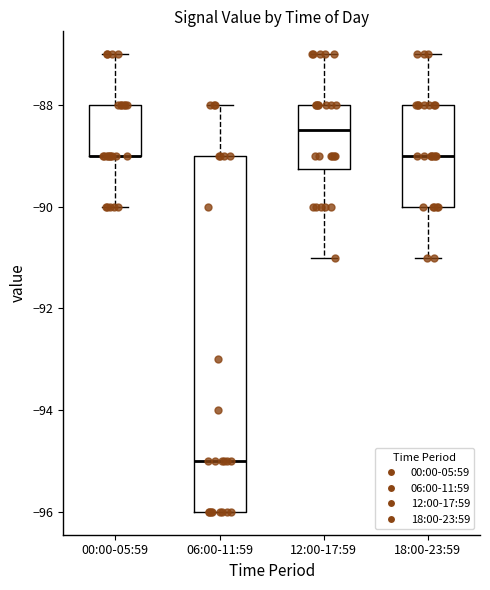

Where is the upper edge of the box for 00:00-05:59 on the y-axis? The values are not printed on the chart, so give them approximately, as read against the axis.

-88.0